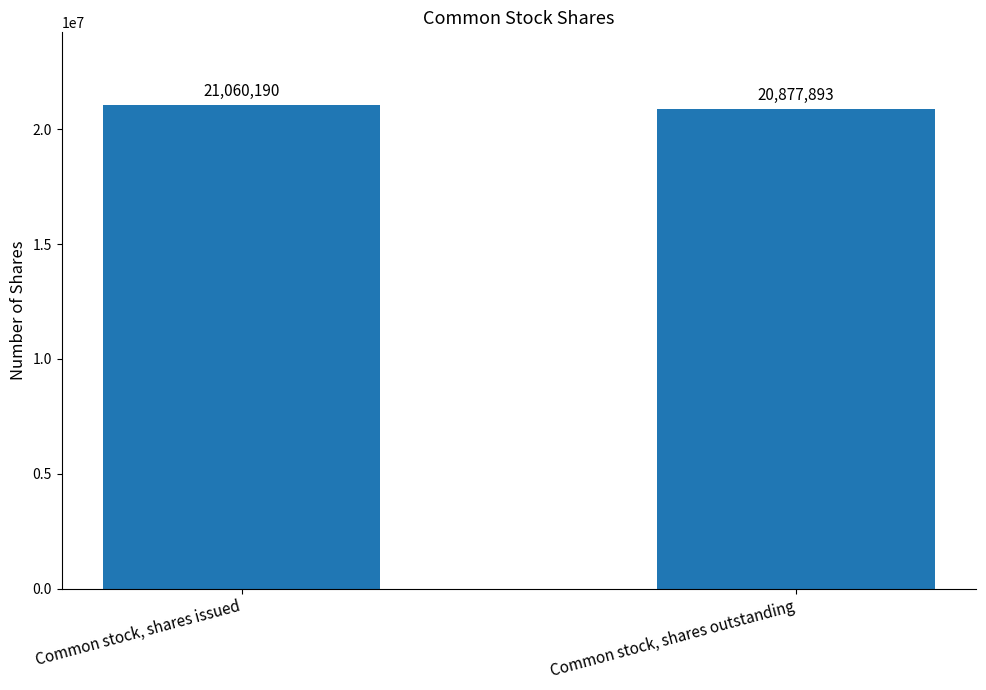

At which category does the chart reach its peak across all series?

Common stock, shares issued